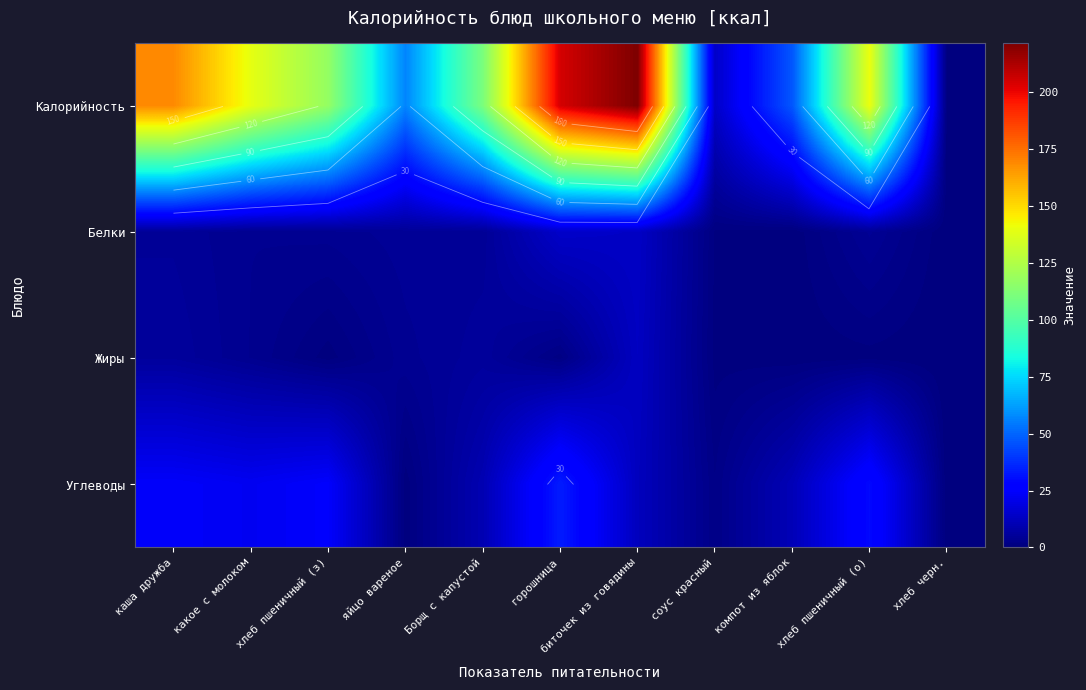

How many values in the Жиры series are below 1?

5